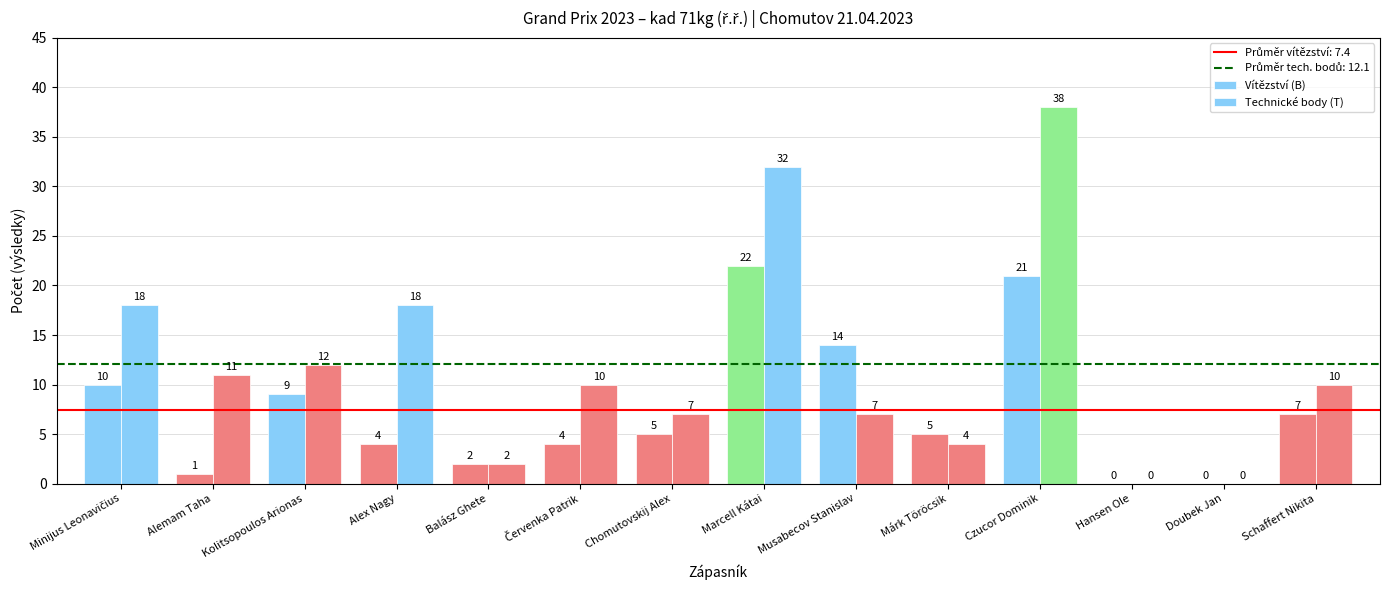

What is the sum of the Technické body (T) values at Schaffert Nikita and Balász Ghete?

12